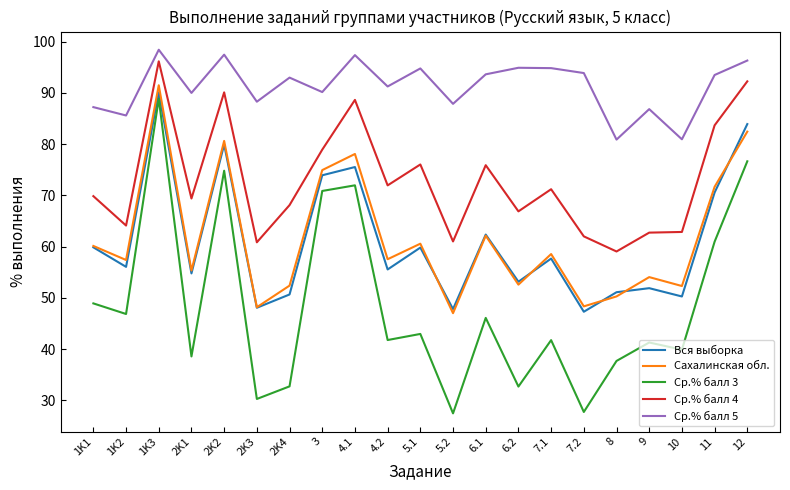

Which series has the largest total across all categories?

Ср.% балл 5